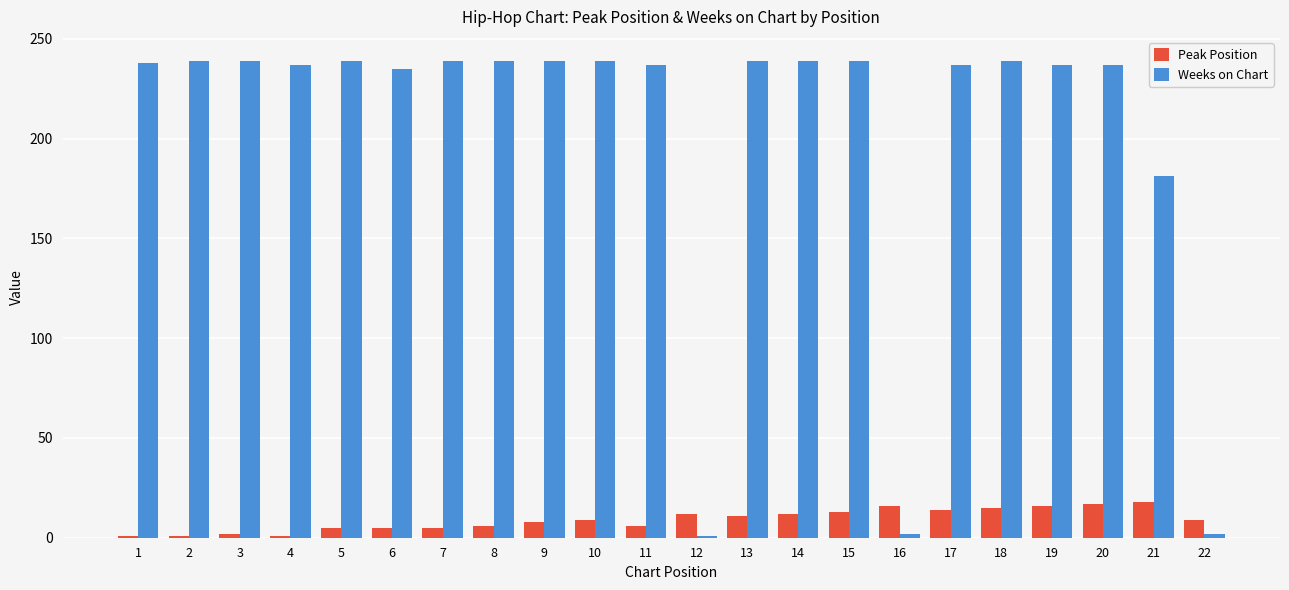

Is it true that Weeks on Chart equals 380 at 7?

False